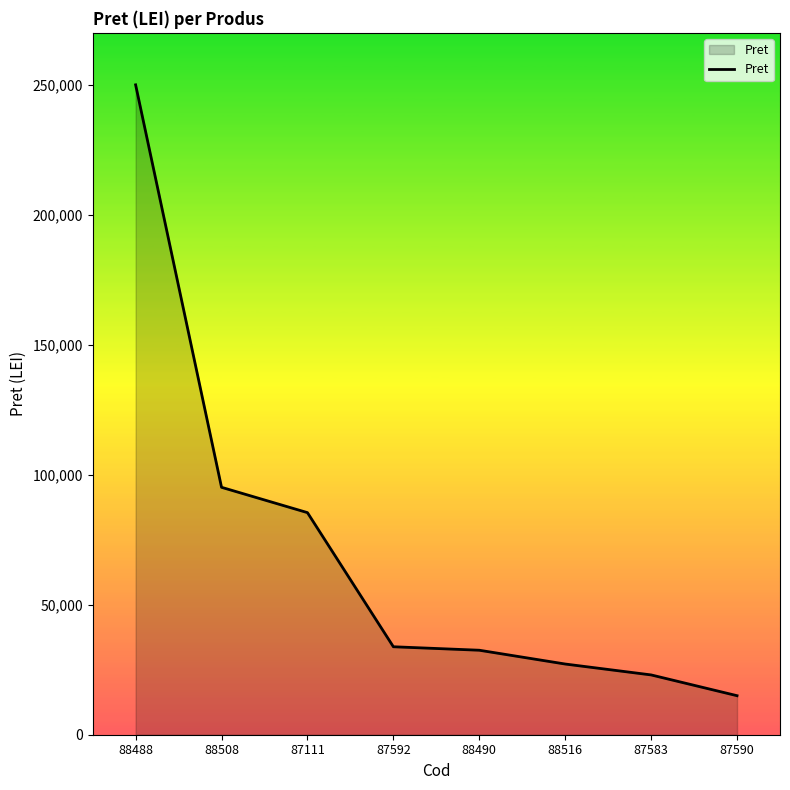

At which category does the chart reach its peak across all series?

88488